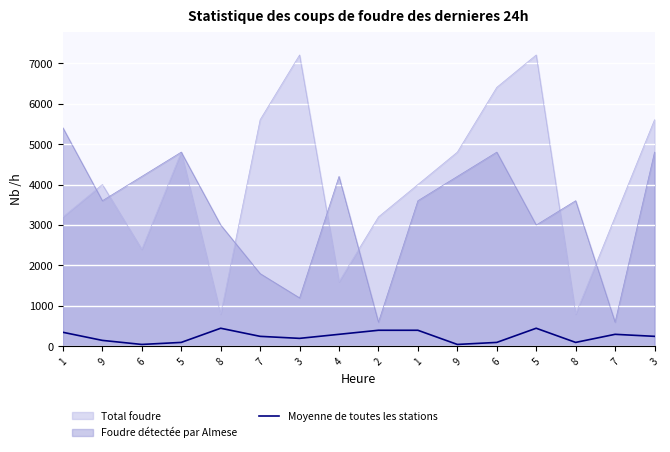

Is it true that the value at 9 is 76?

False